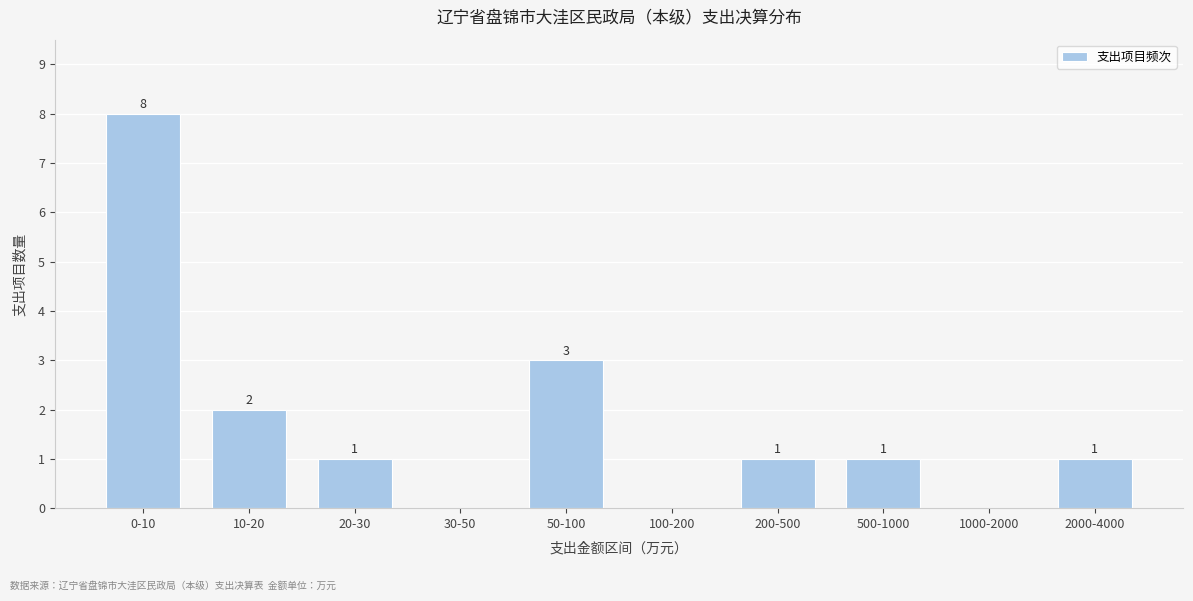

Reading left to right, what are all the values shown in this chart?

0-10=8	10-20=2	20-30=1	30-50=0	50-100=3	100-200=0	200-500=1	500-1000=1	1000-2000=0	2000-4000=1